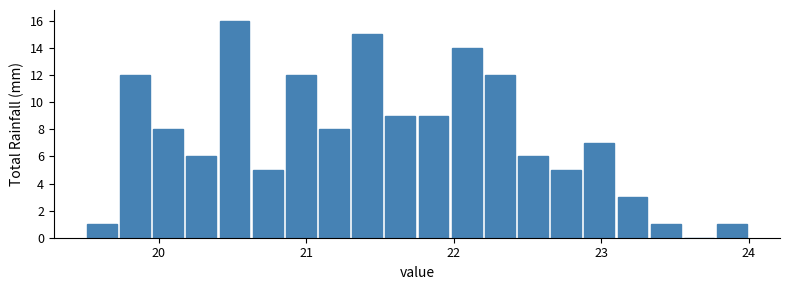

Around what value on the x-axis is the tallest bar? Give the approximate position of its centre, as read against the axis.

20.5